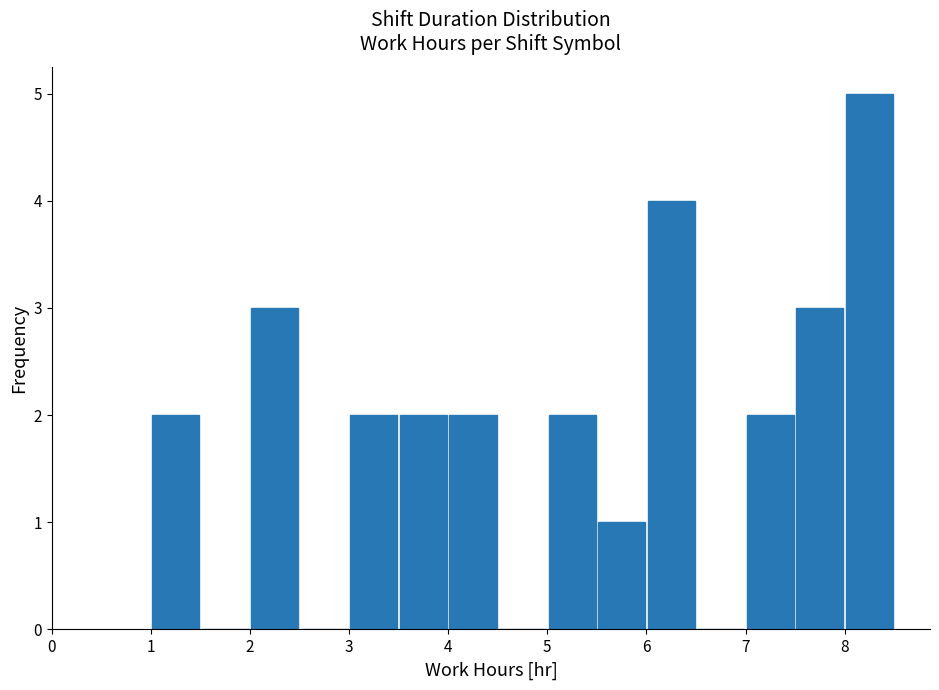

What is the height of the bar covering 3.0 to 3.5 on the x-axis? The values are not printed on the chart, so give them approximately, as read against the axis.

2